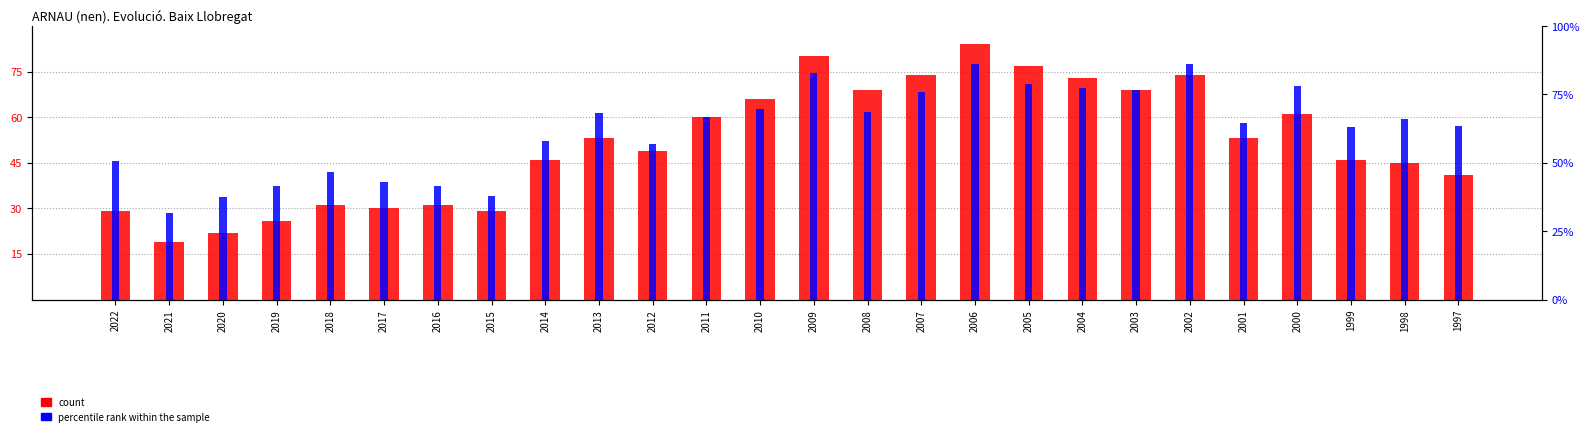

Is it true that percentile rank within the sample equals 8.6 at 2006?

True